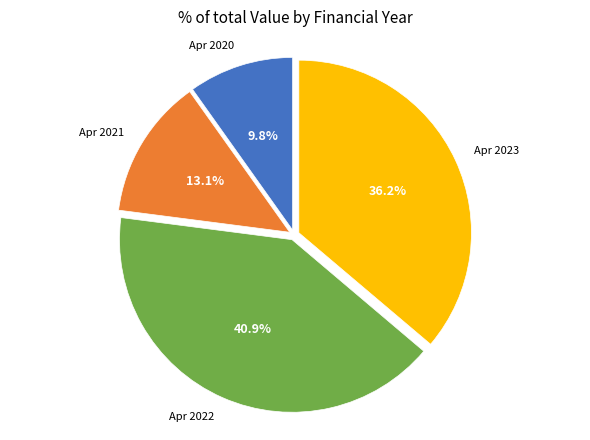

Does any single category account for the majority?

No